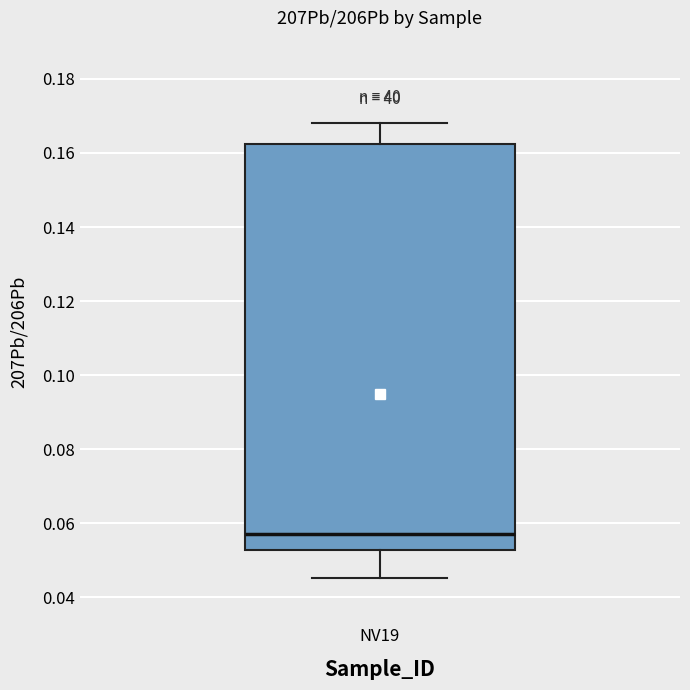

Where is the lower edge of the box for NV19 on the y-axis? The values are not printed on the chart, so give them approximately, as read against the axis.

0.052